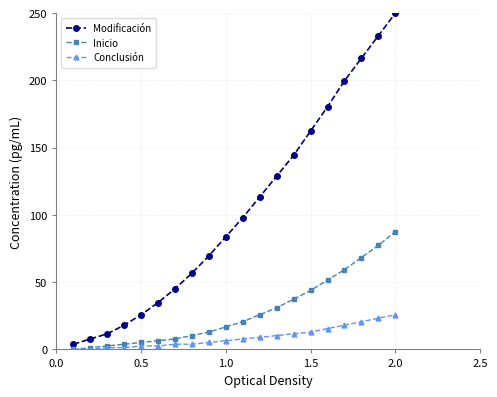

Which series has the largest range (max minus min)?

Modificación